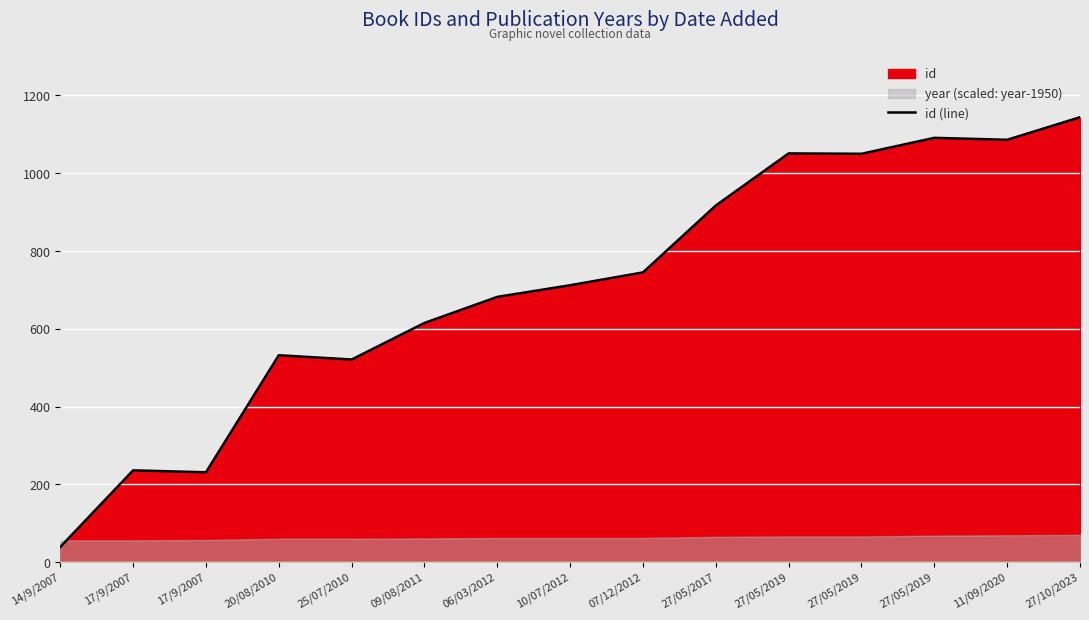

How many interior local valleys (lower than both neighbors) does the data have?

4